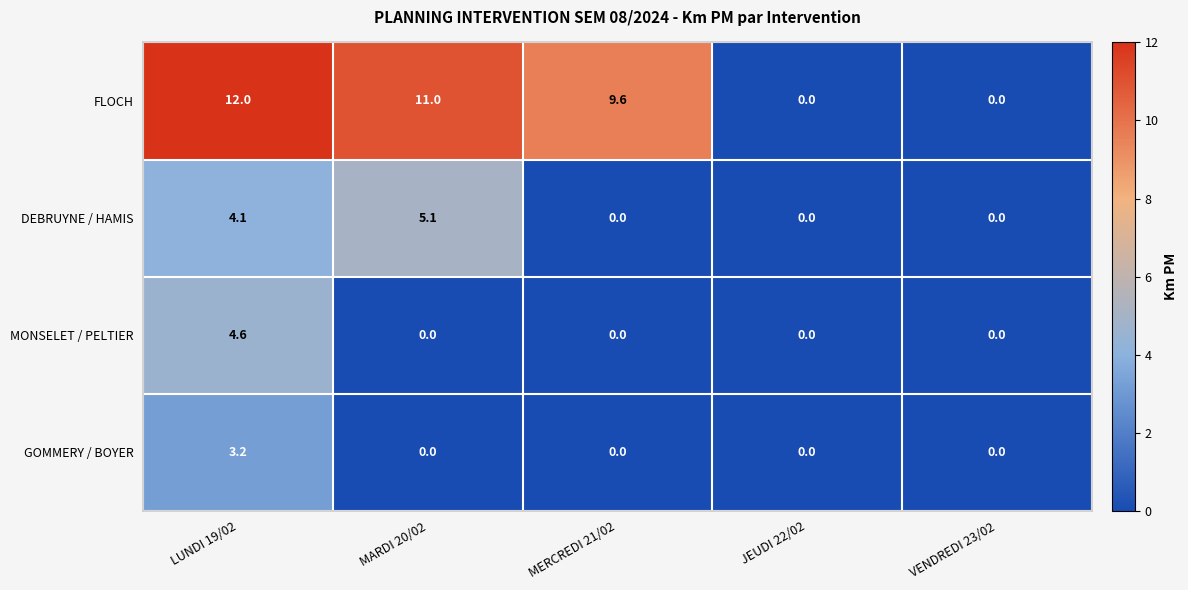

What is the difference between the FLOCH values at VENDREDI 23/02 and MARDI 20/02?

11.0